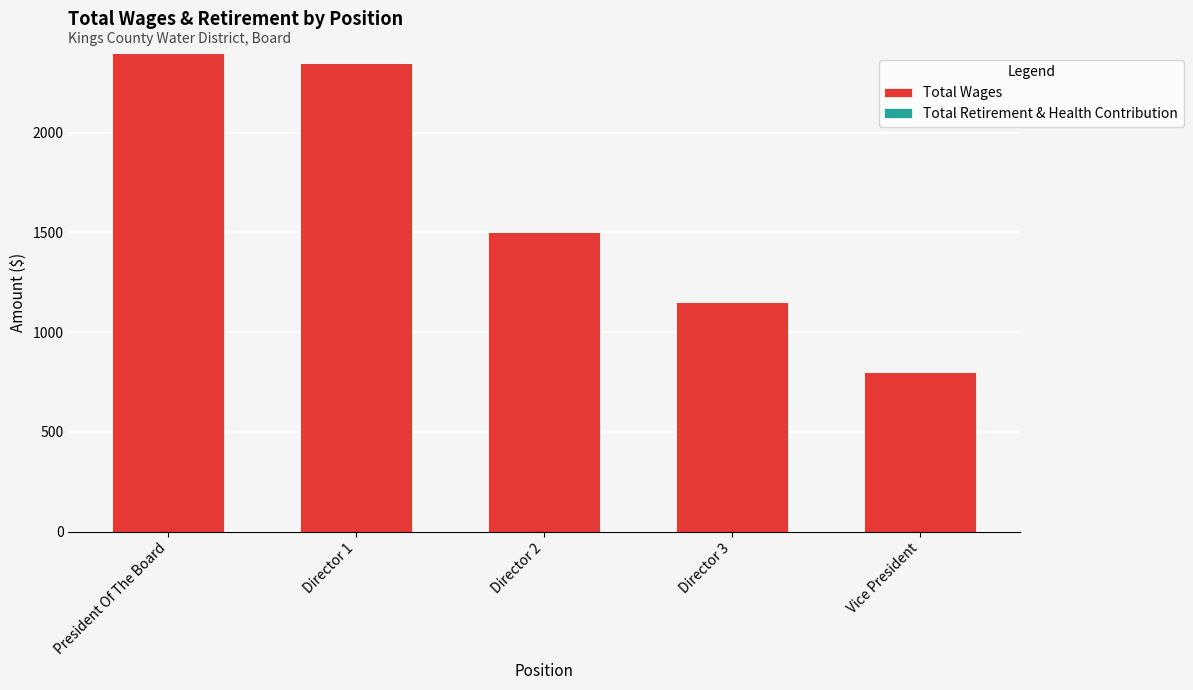

Between Director 2 and Director 1, which is larger?

Director 1